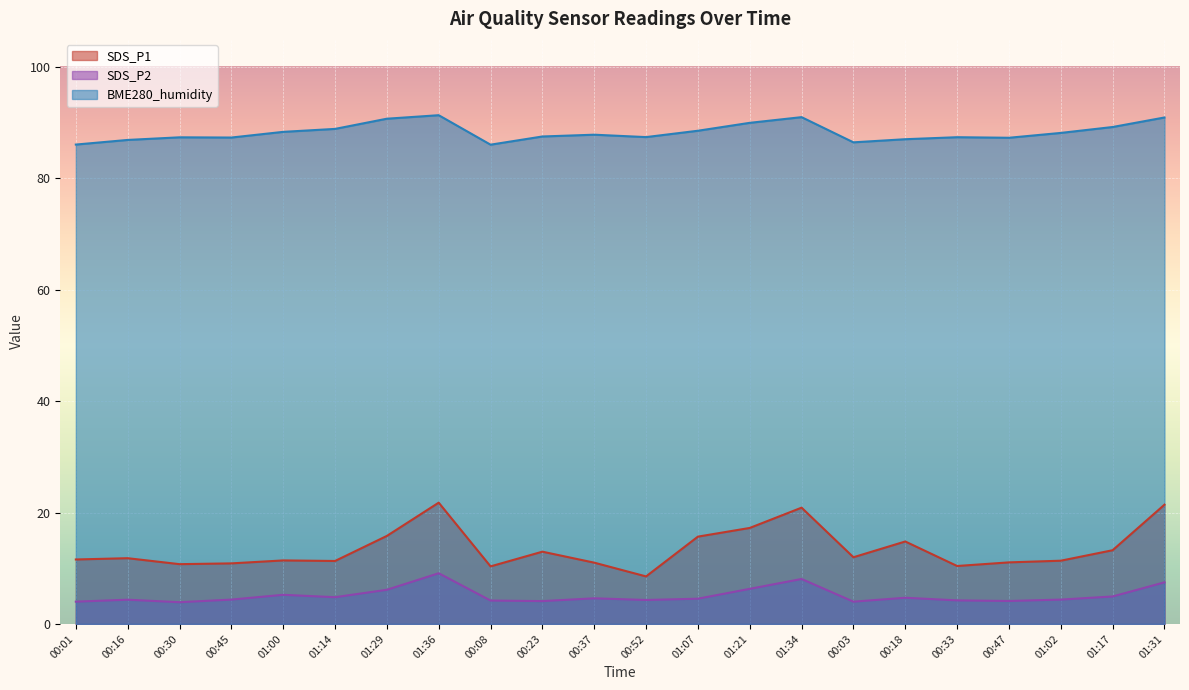

True or false: BME280_humidity and SDS_P2 cross at least once.

False